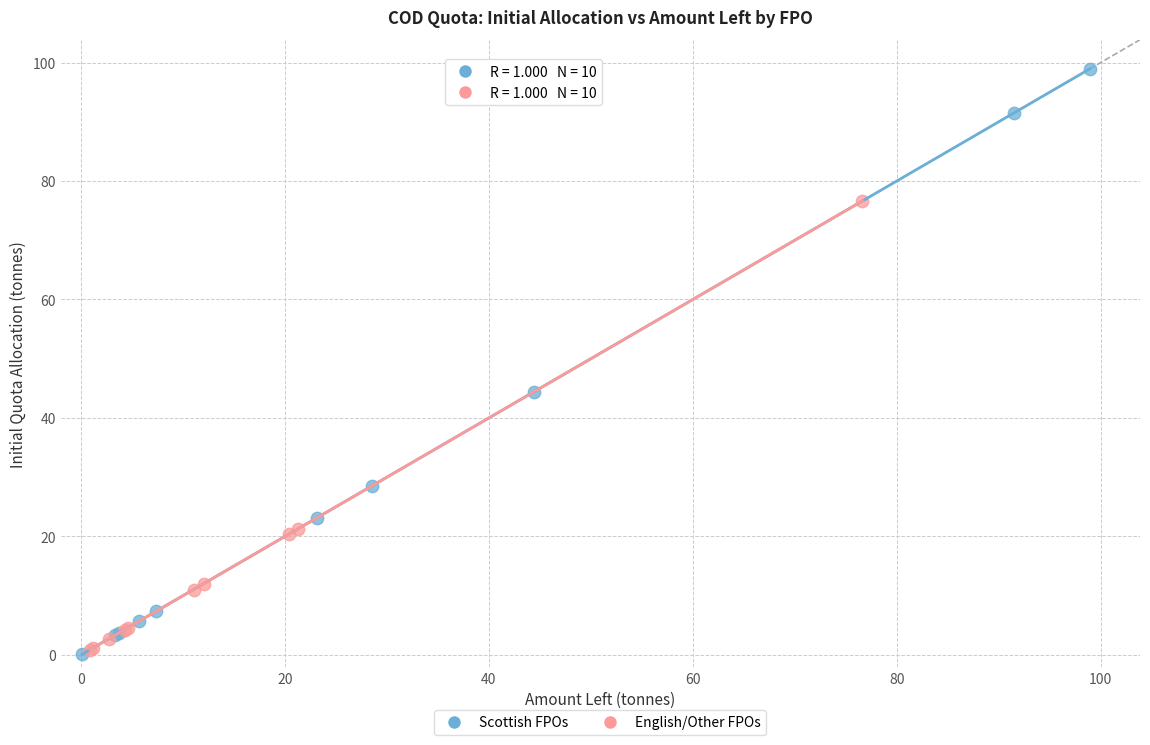

Which series has the largest Y range (max minus min)?

Scottish FPOs